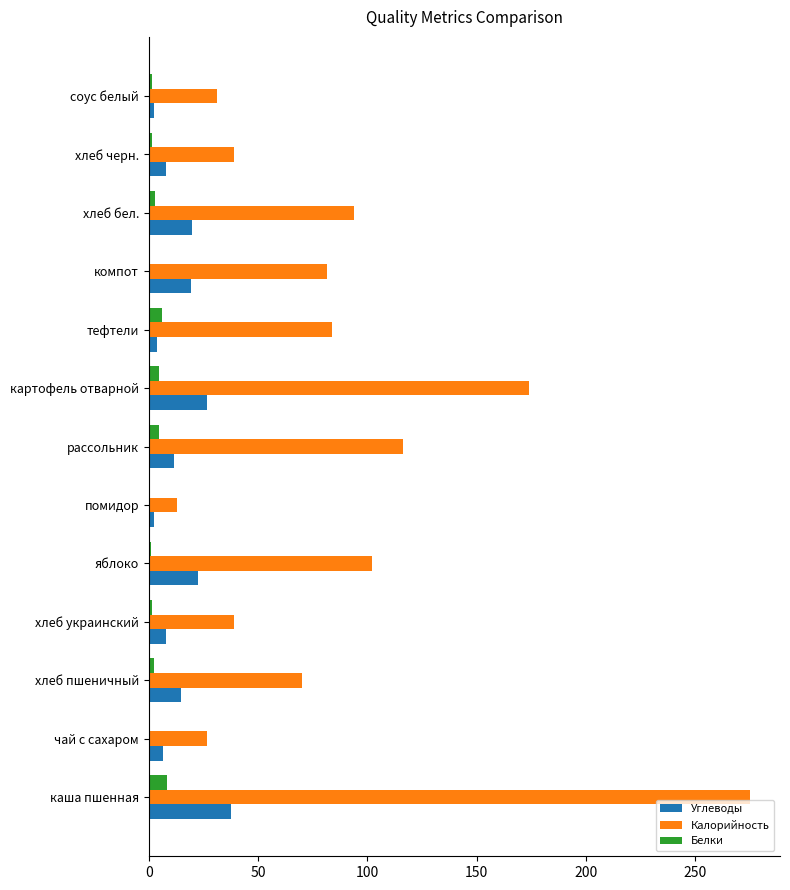

Which series has the largest total across all categories?

Калорийность